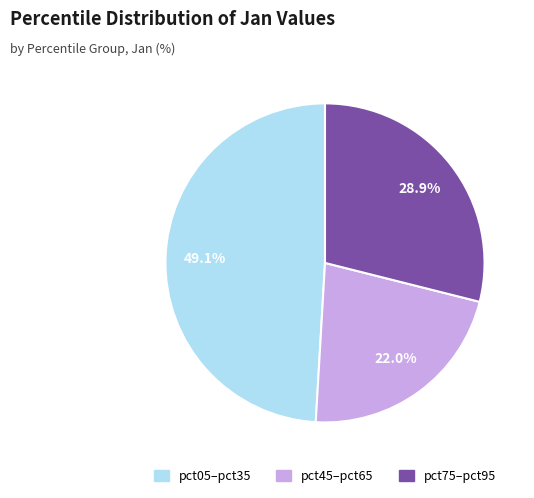

What portion of the pie excludes pct45–pct65?

78.0%